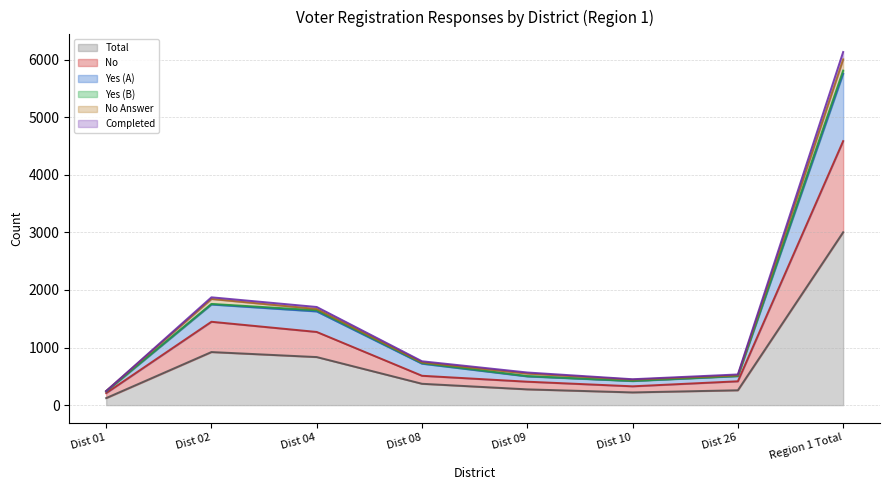

Which category has the highest value in the Total series?

Region 1 Total